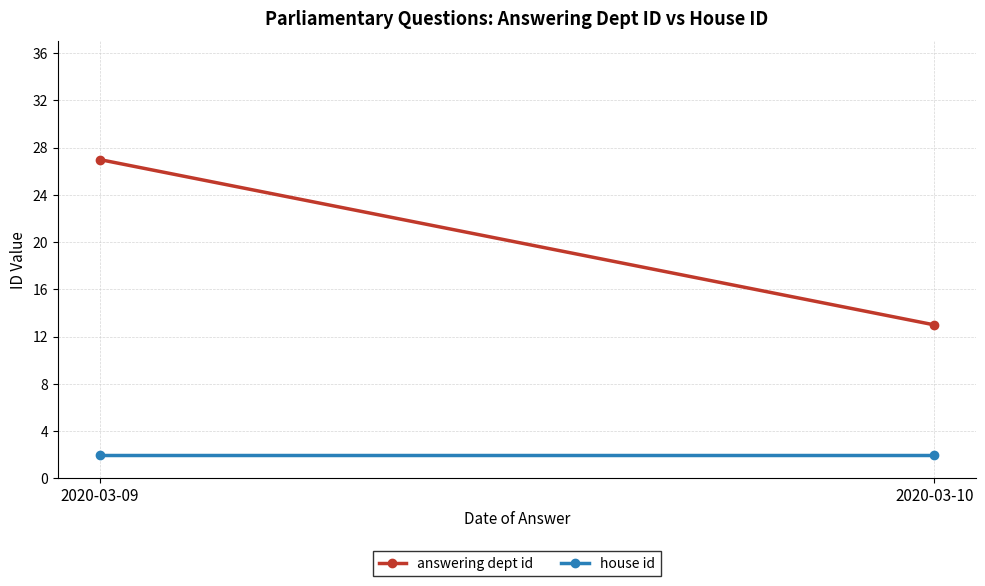

Rank the series at 2020-03-09 from highest to lowest value.

answering dept id, house id